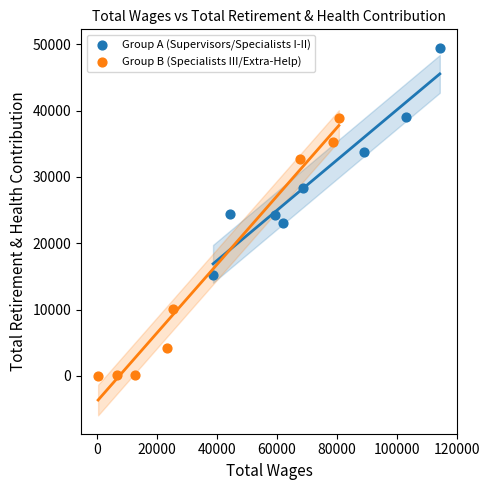

What are all the series names shown in the legend?

Group A (Supervisors/Specialists I-II), Group B (Specialists III/Extra-Help)